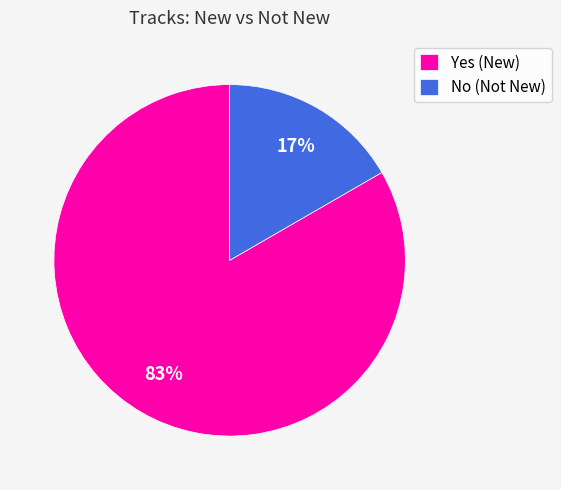

Do No (Not New) and Yes (New) together represent more than half of the pie?

Yes